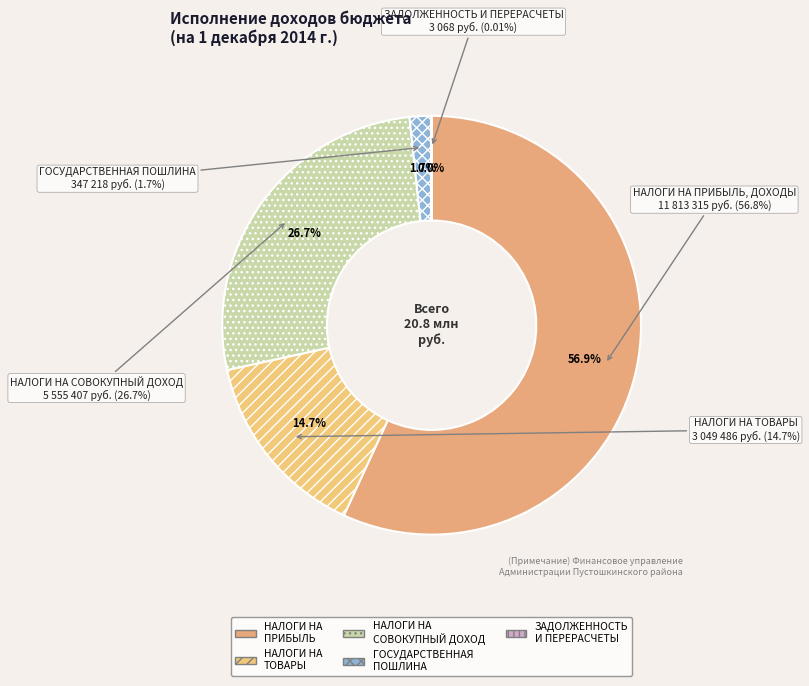

Count the number of slices in the pie.

5